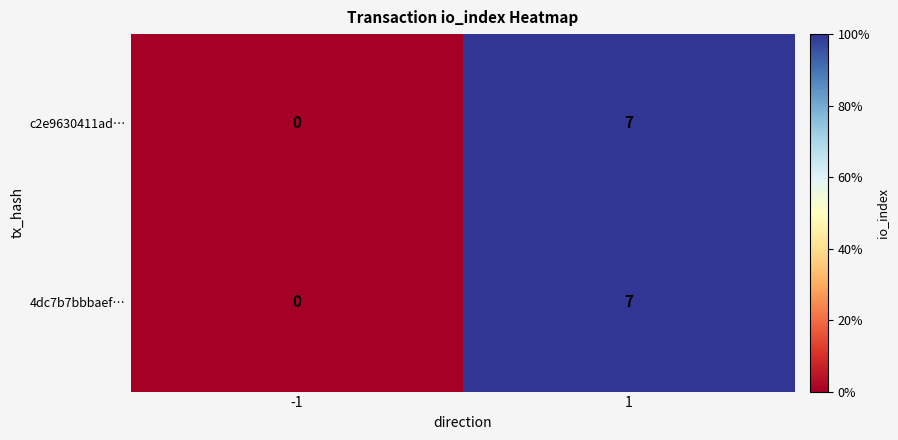

What is the greatest value displayed?

7